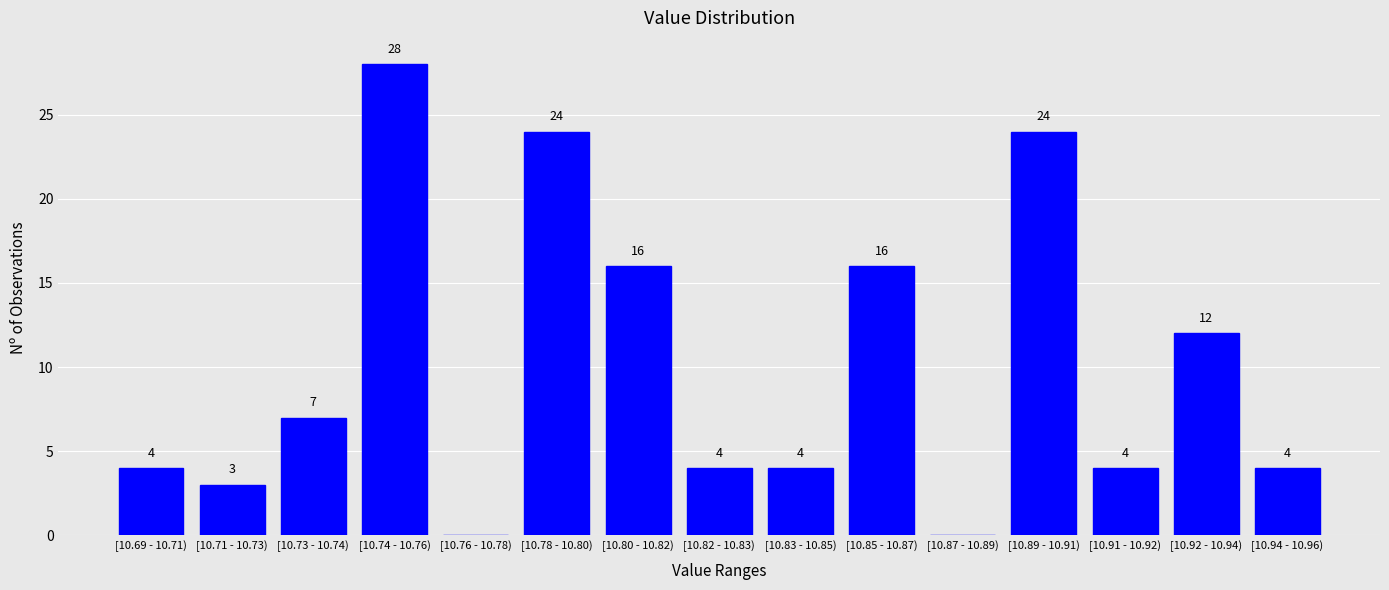

Reading left to right, list all the values displayed in this chart.

[10.69 - 10.71)=4	[10.71 - 10.73)=3	[10.73 - 10.74)=7	[10.74 - 10.76)=28	[10.76 - 10.78)=0	[10.78 - 10.80)=24	[10.80 - 10.82)=16	[10.82 - 10.83)=4	[10.83 - 10.85)=4	[10.85 - 10.87)=16	[10.87 - 10.89)=0	[10.89 - 10.91)=24	[10.91 - 10.92)=4	[10.92 - 10.94)=12	[10.94 - 10.96)=4